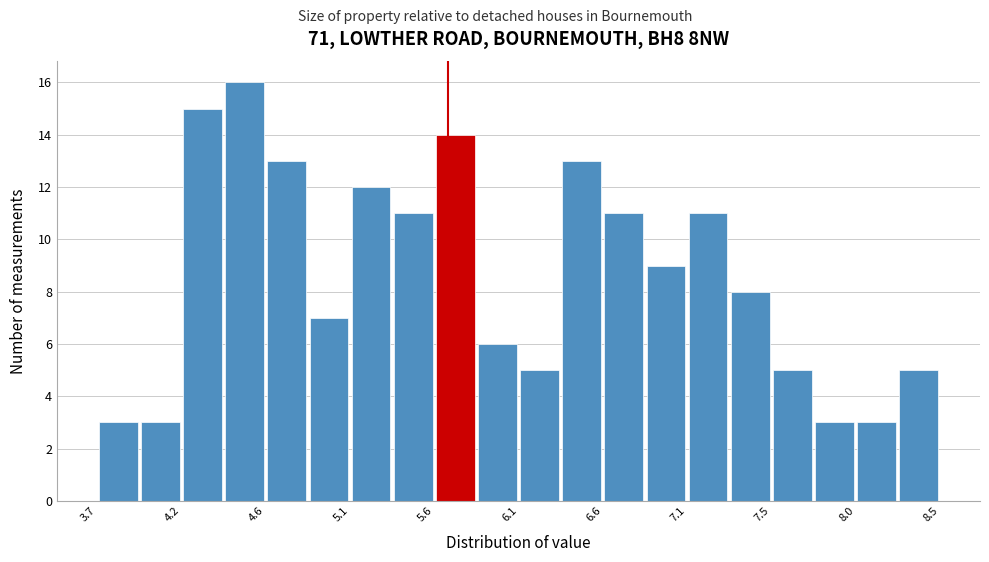

Reading left to right, transcribe this chart: for each bar, give the range it covers on the x-axis and its height. Neither the bar edges nor the heights are printed on the chart, so give them approximately, as read against the axes.

3.65 to 3.90: 3
3.90 to 4.15: 3
4.15 to 4.40: 15
4.40 to 4.65: 16
4.65 to 4.90: 13
4.90 to 5.10: 7
5.10 to 5.35: 12
5.35 to 5.60: 11
5.60 to 5.85: 14
5.85 to 6.10: 6
6.10 to 6.35: 5
6.35 to 6.55: 13
6.55 to 6.80: 11
6.80 to 7.05: 9
7.05 to 7.30: 11
7.30 to 7.55: 8
7.55 to 7.80: 5
7.80 to 8.00: 3
8.00 to 8.25: 3
8.25 to 8.50: 5